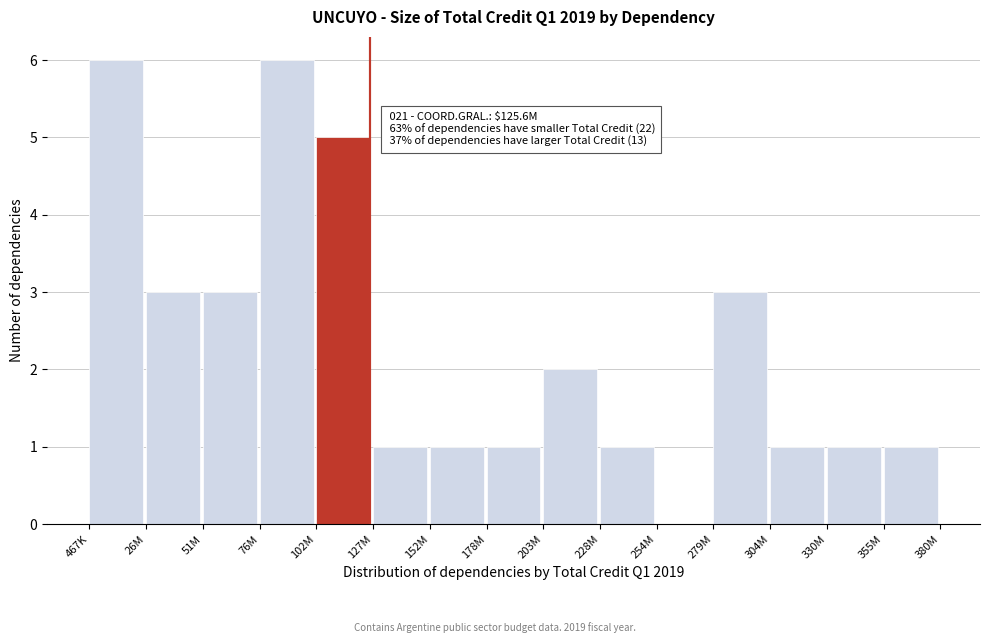

Reading right to left, list all the values displayed in this chart.

355M=1	330M=1	304M=1	279M=3	254M=0	228M=1	203M=2	178M=1	152M=1	127M=1	102M=5	76M=6	51M=3	26M=3	467K=6